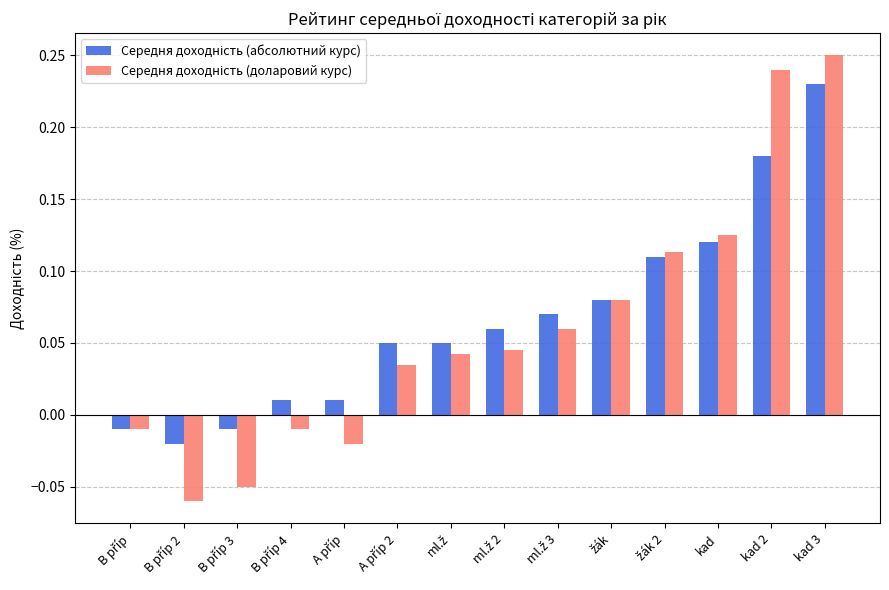

At how many categories does at least one series exceed 0?

11